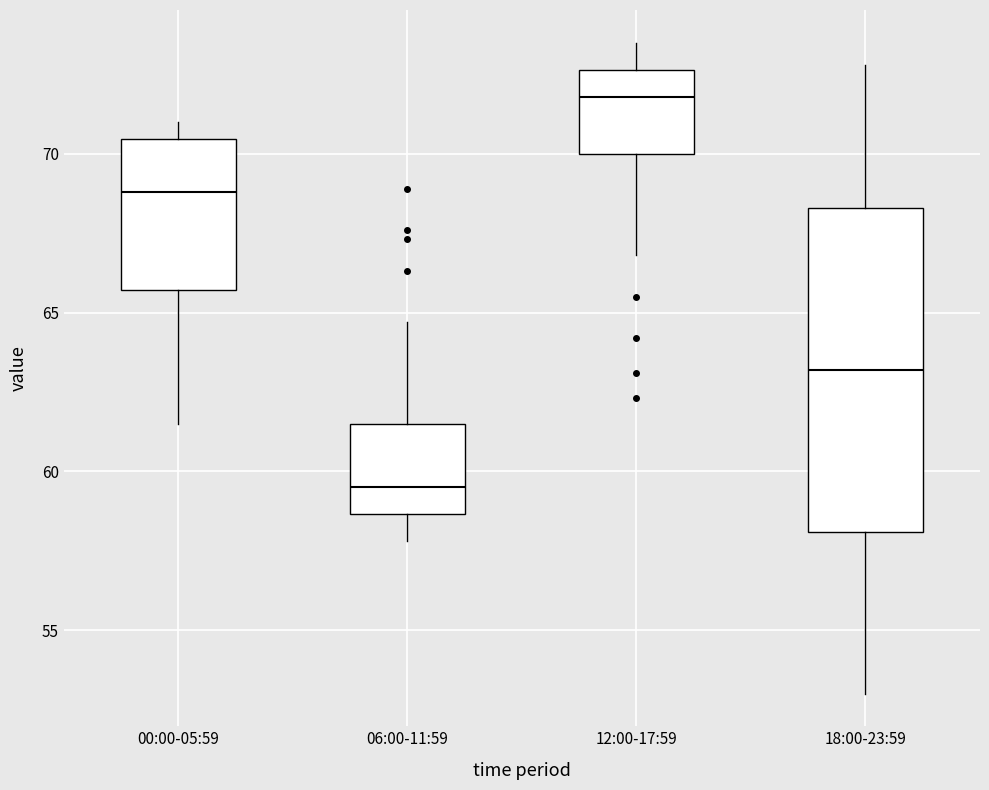

Reading left to right, transcribe this box plot: for each box, give where its median line is, the range the box spans, and where its two whiskers end, as read against the y-axis. The values are not printed on the chart, so give them approximately, as read against the axis.

00:00-05:59: median 69.0, box 65.5 to 70.5, whiskers 61.5 to 71.0
06:00-11:59: median 59.5, box 58.5 to 61.5, whiskers 58.0 to 64.5
12:00-17:59: median 72.0, box 70.0 to 72.5, whiskers 67.0 to 73.5
18:00-23:59: median 63.0, box 58.0 to 68.5, whiskers 53.0 to 73.0